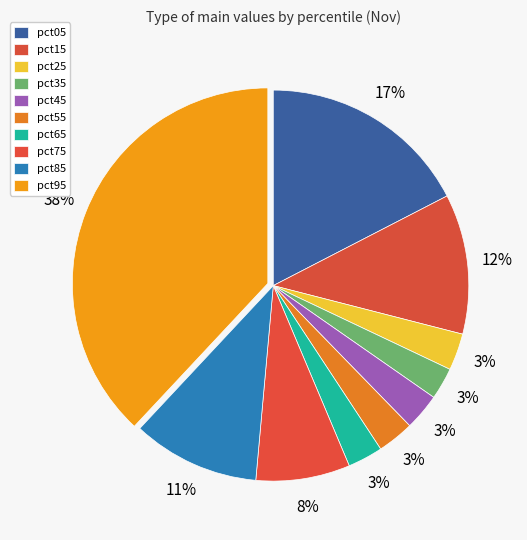

What is the smallest slice in the pie chart?

pct35